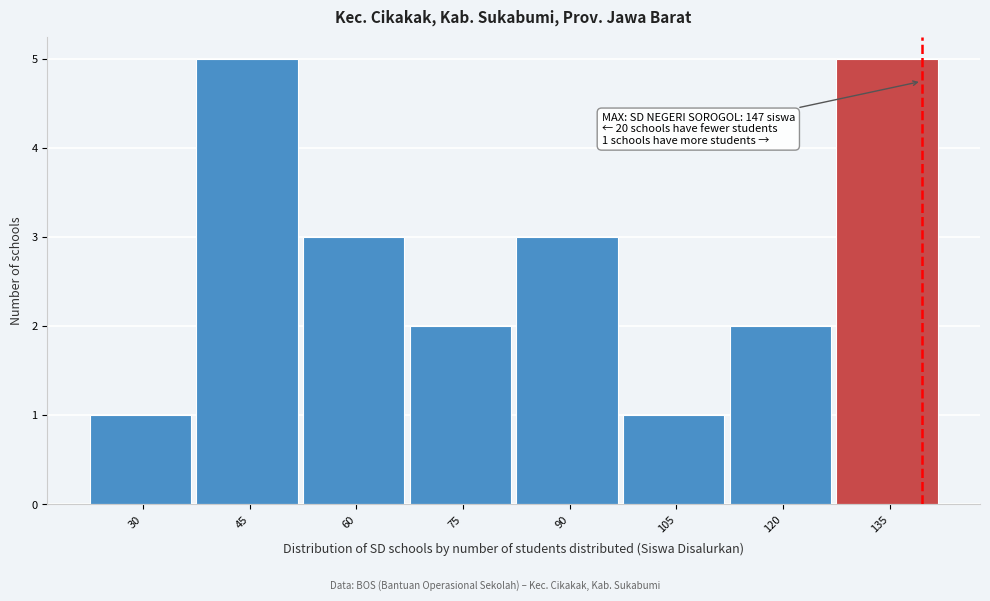

Reading left to right, extract all data points from this chart.

30=1	45=5	60=3	75=2	90=3	105=1	120=2	135=5